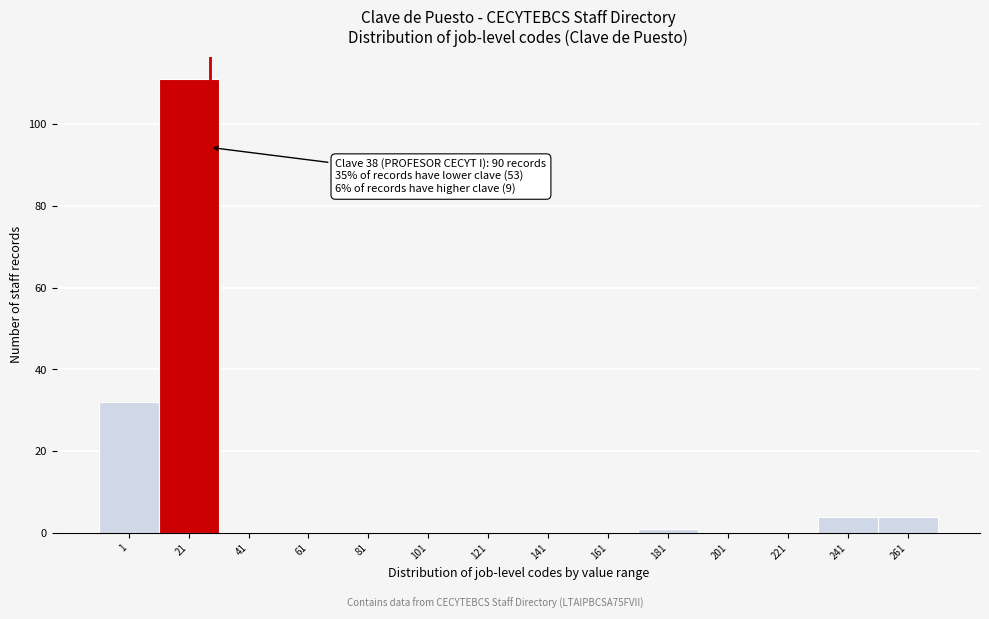

Reading left to right, list all the values displayed in this chart.

1=32	21=111	41=0	61=0	81=0	101=0	121=0	141=0	161=0	181=1	201=0	221=0	241=4	261=4